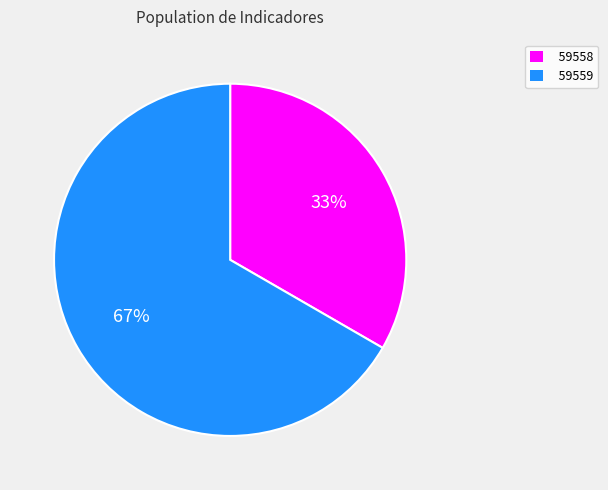

Does any single category account for the majority?

Yes